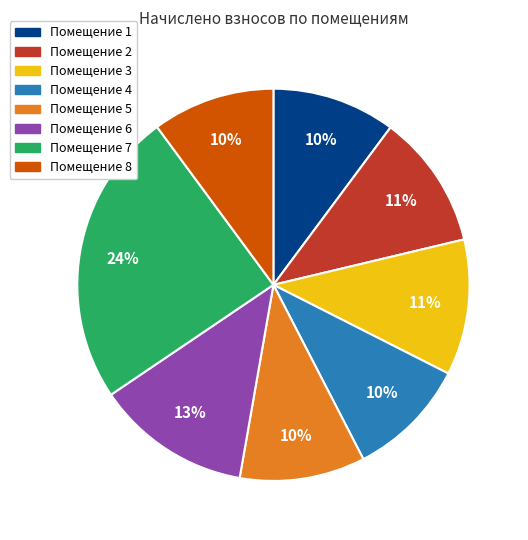

Is there a majority slice in this chart?

No